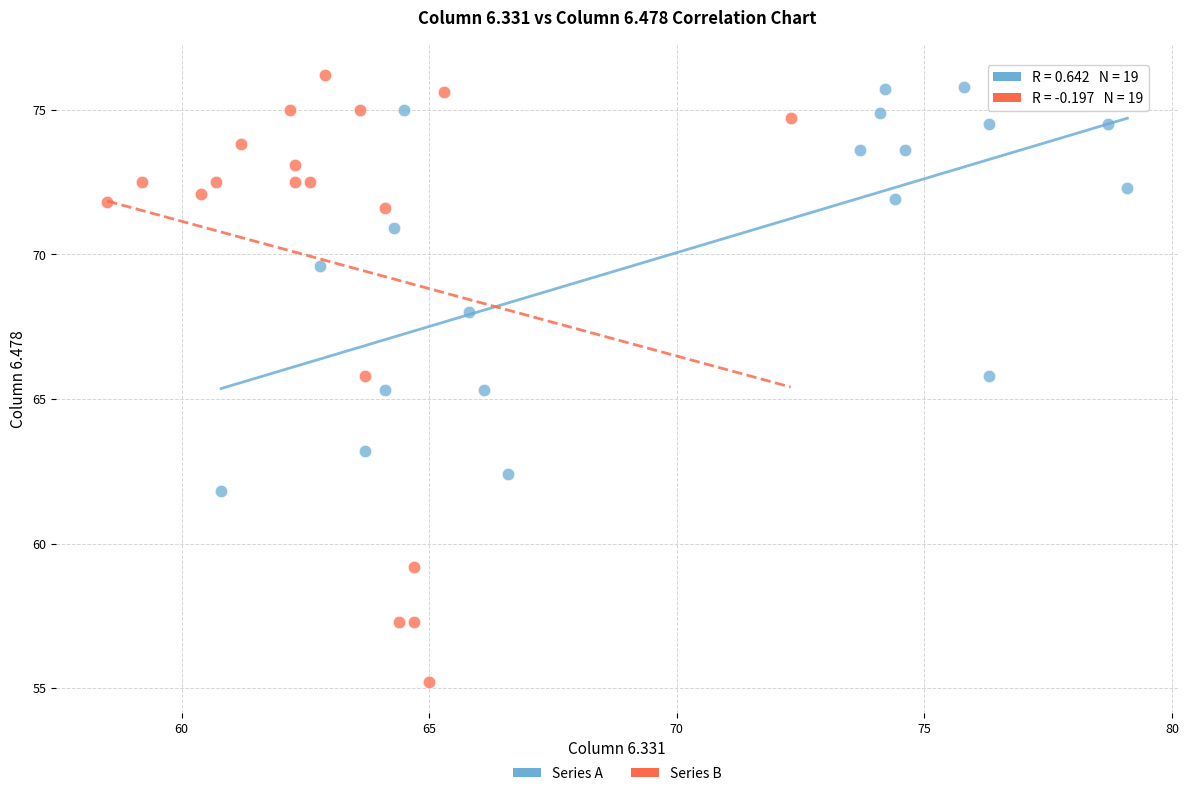

Which series has the widest spread of Y values?

Series B